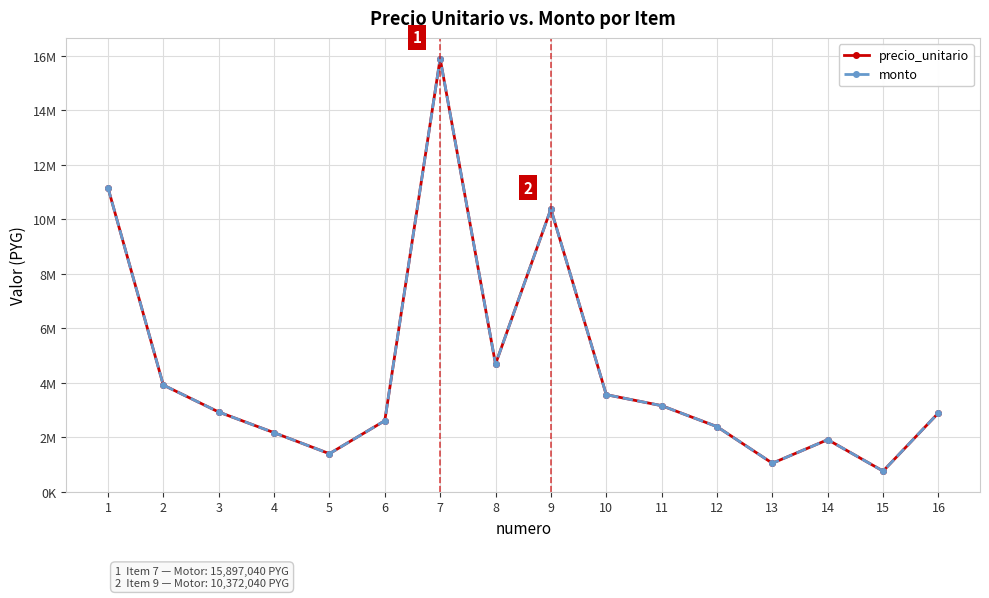

Does the chart display data point markers on the line(s)?

Yes